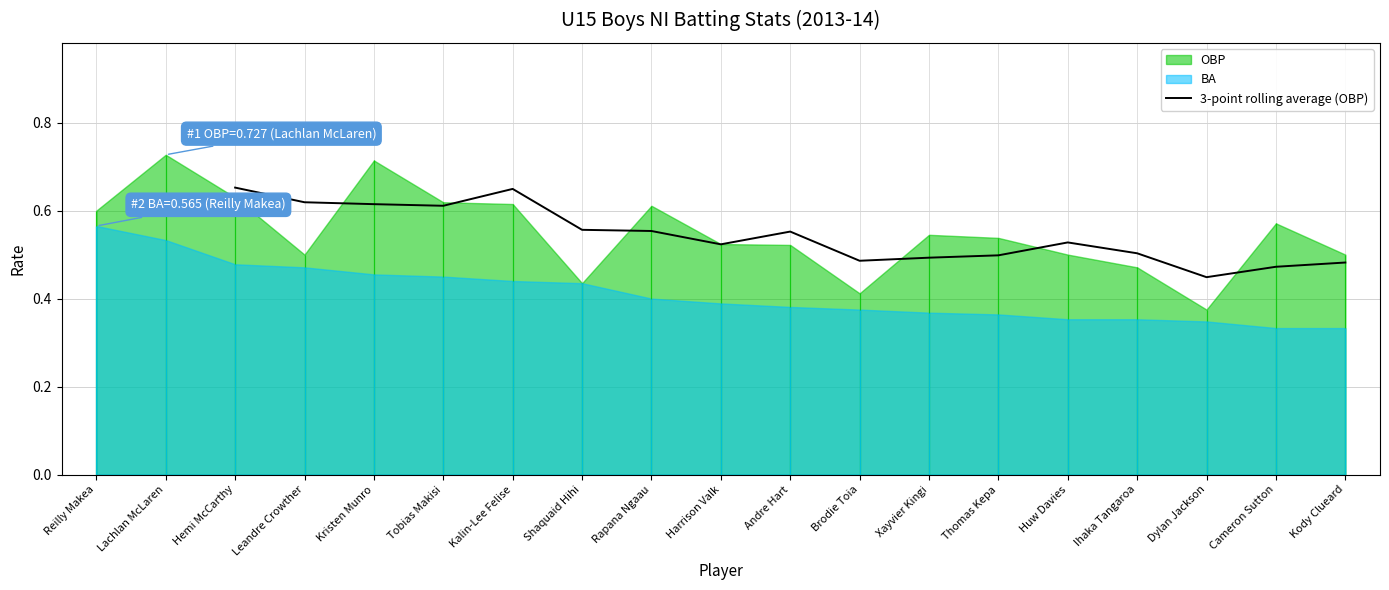

The chart shows a value of 0.6 at Rapana Ngaau. True or false?

True